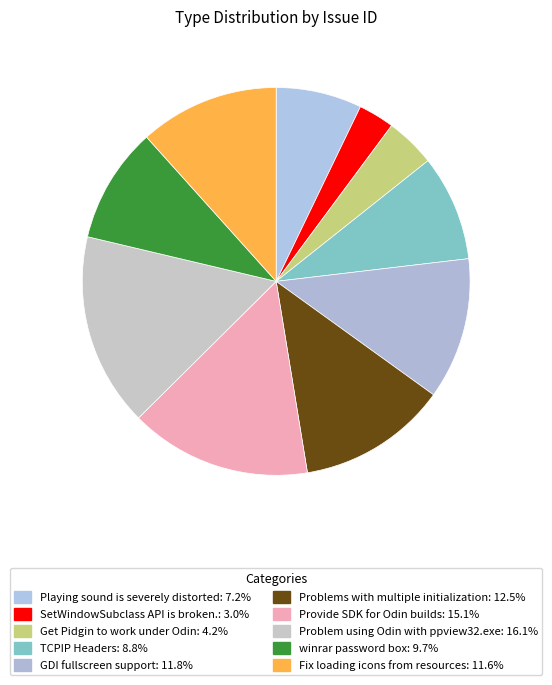

How many slices are in this pie chart?

10